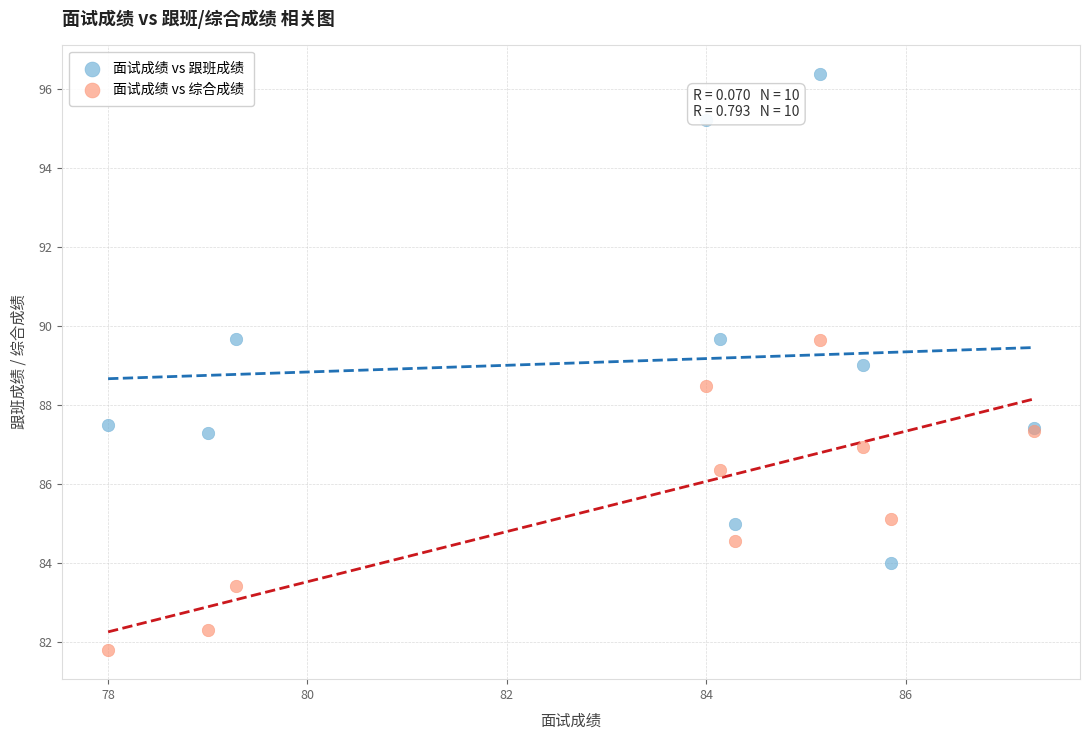

Which series contains the highest Y value?

面试成绩 vs 跟班成绩